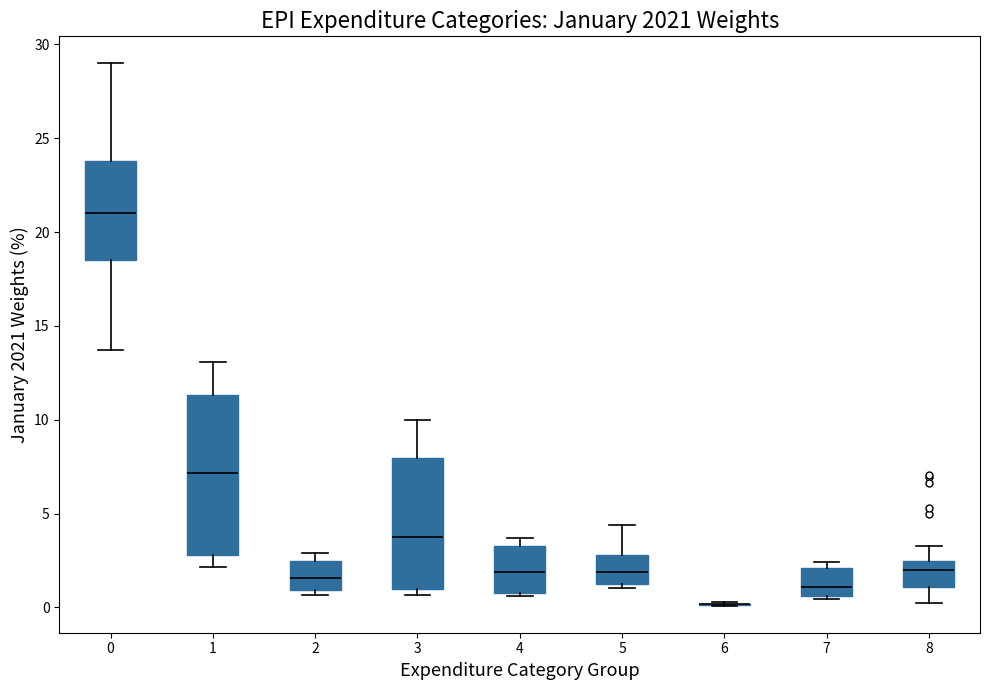

Reading left to right, transcribe this box plot: for each box, give where its median line is, the range the box spans, and where its two whiskers end, as read against the y-axis. The values are not printed on the chart, so give them approximately, as read against the axis.

0: median 21.0, box 18.5 to 24.0, whiskers 13.5 to 29.0
1: median 7.0, box 3.0 to 11.5, whiskers 2.0 to 13.0
2: median 1.5, box 1.0 to 2.5, whiskers 0.5 to 3.0
3: median 4.0, box 1.0 to 8.0, whiskers 0.5 to 10.0
4: median 2.0, box 1.0 to 3.5, whiskers 0.5 to 3.5 (just above the box's upper edge)
5: median 2.0, box 1.0 to 3.0, whiskers 1.0 (just below the box's lower edge) to 4.5
6: box collapsed to a line at 0.0, whiskers 0.0 to 0.5
7: median 1.0, box 0.5 to 2.0, whiskers 0.5 to 2.5
8: median 2.0, box 1.0 to 2.5, whiskers 0.5 to 3.5